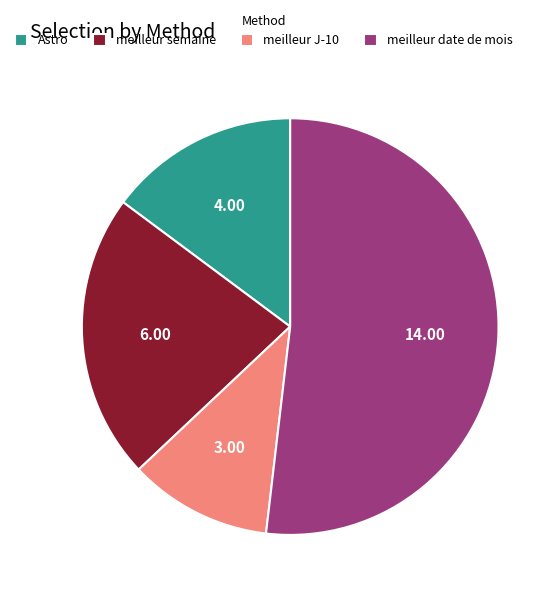

Does meilleur semaine represent more than half of the total?

No